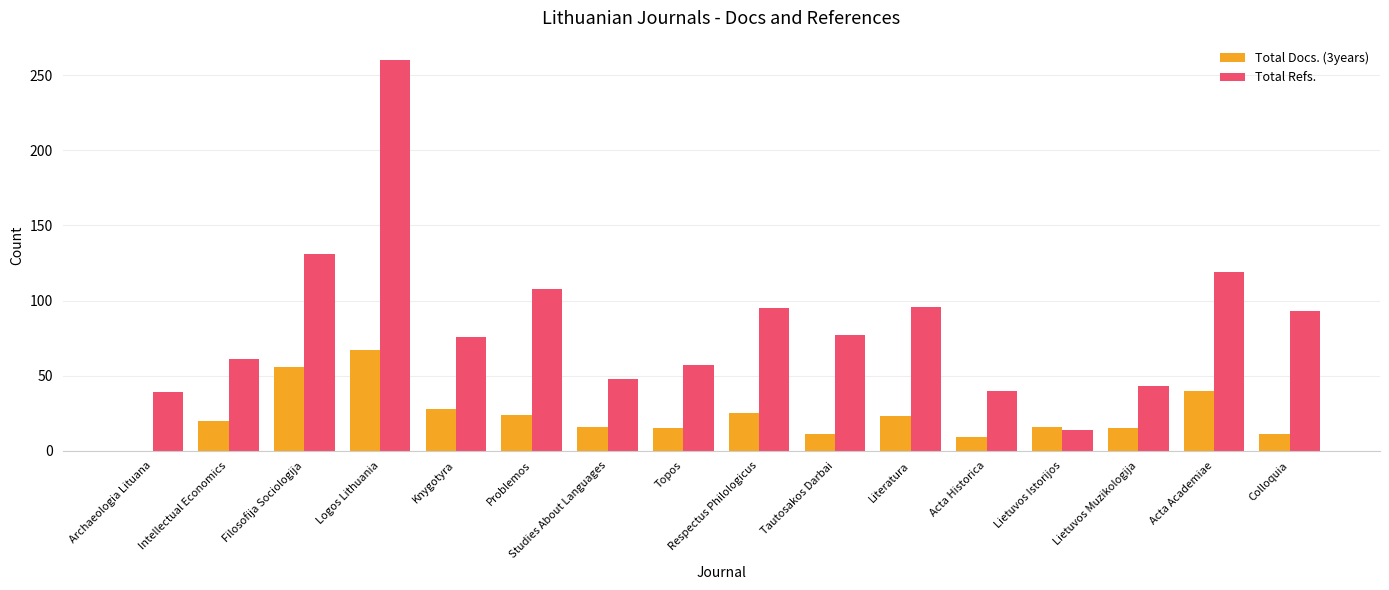

What is the total value across all series at Topos?

72